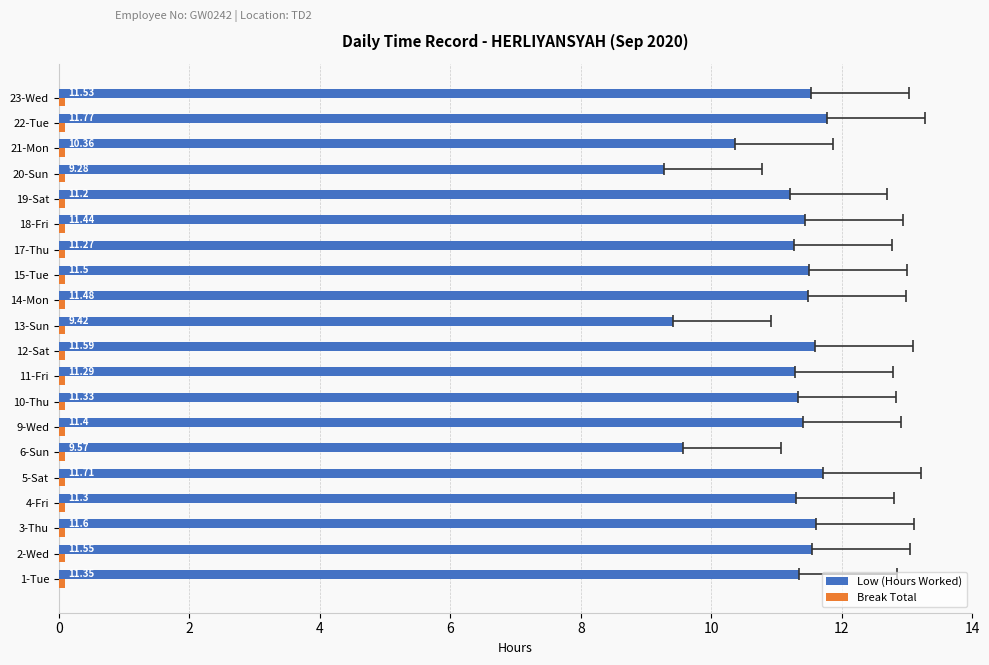

Count the number of categories in the chart.

20